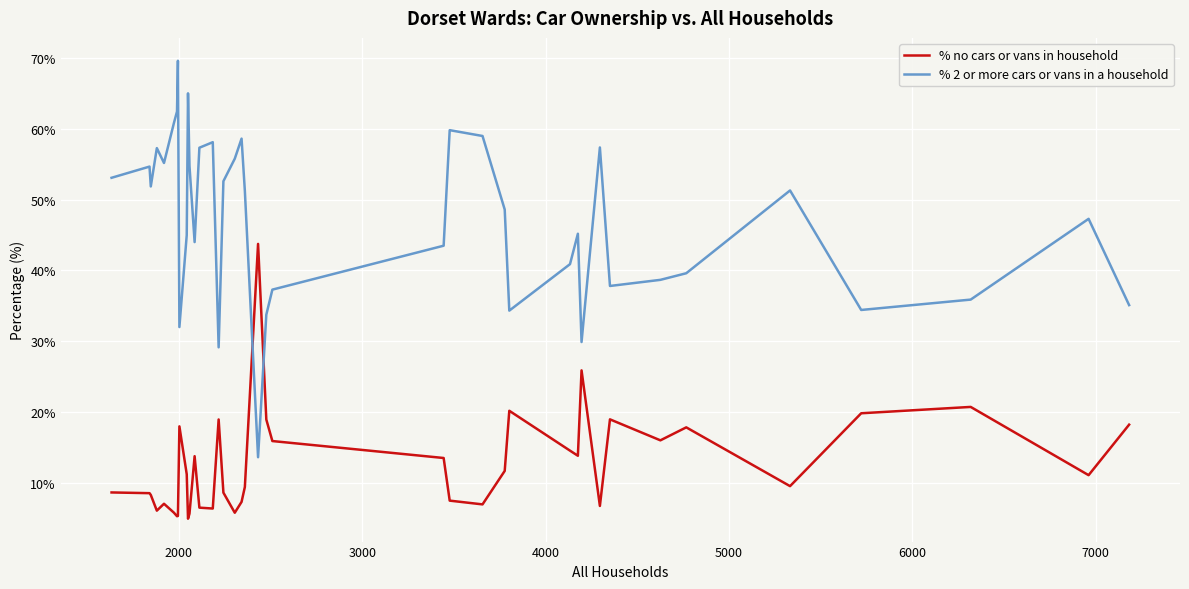

Which series ends up on top after the final intersection of % no cars or vans in household and % 2 or more cars or vans in a household?

% 2 or more cars or vans in a household